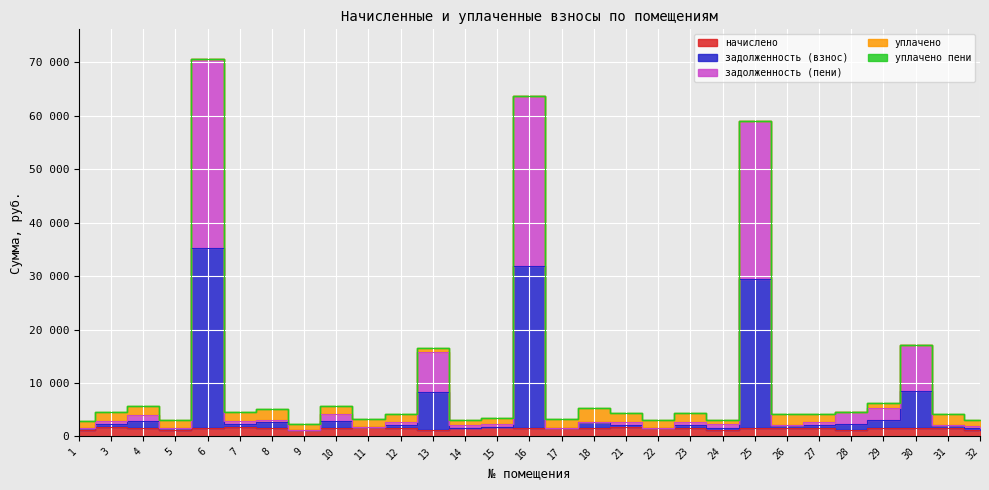

Is the value of задолженность (взнос) at 5 greater than the value of начислено at 24?

Yes